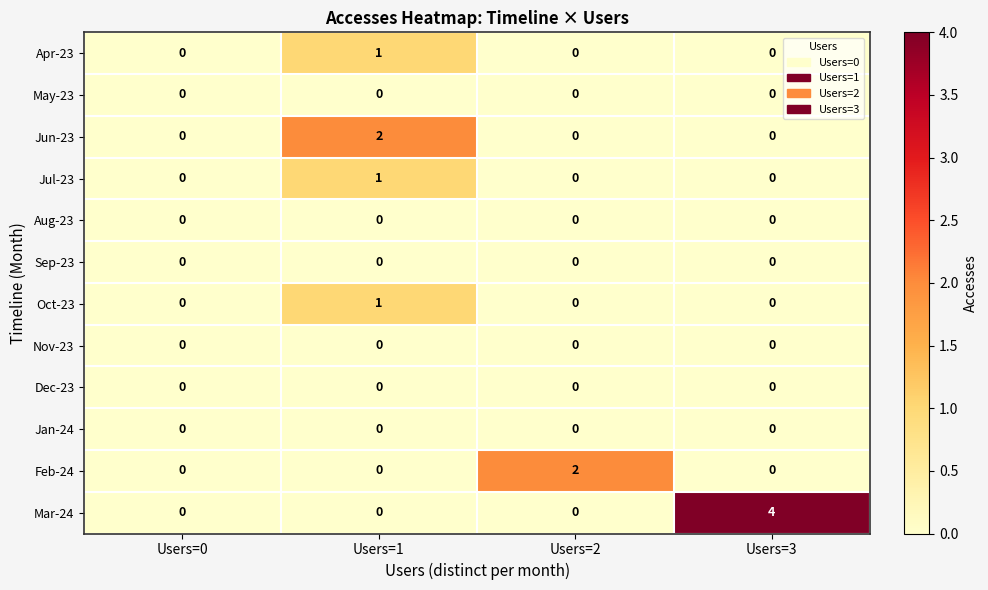

How many Jun-23 values are between 0 and 2?

4